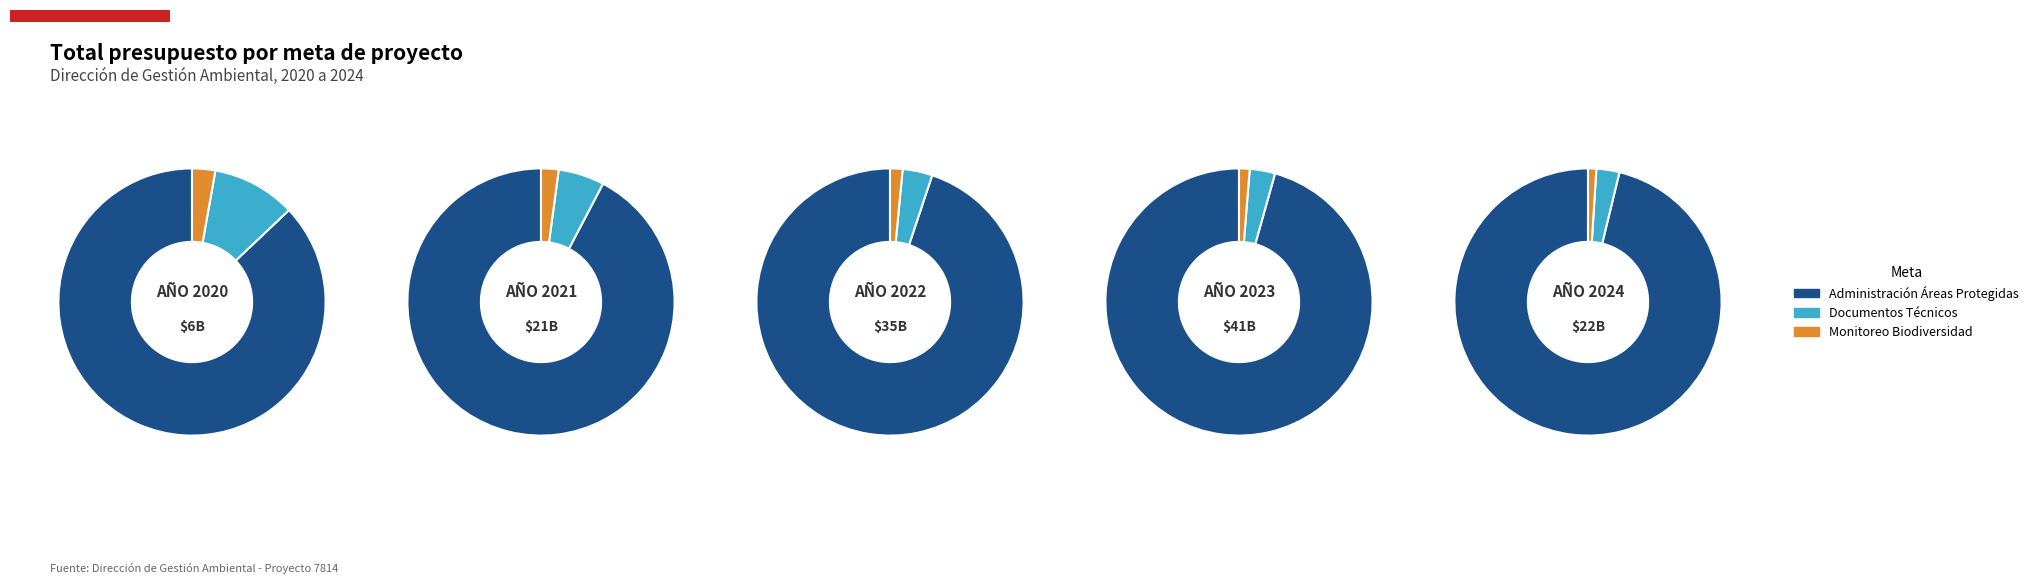

To the nearest percent, what is the average slice percentage?

33%